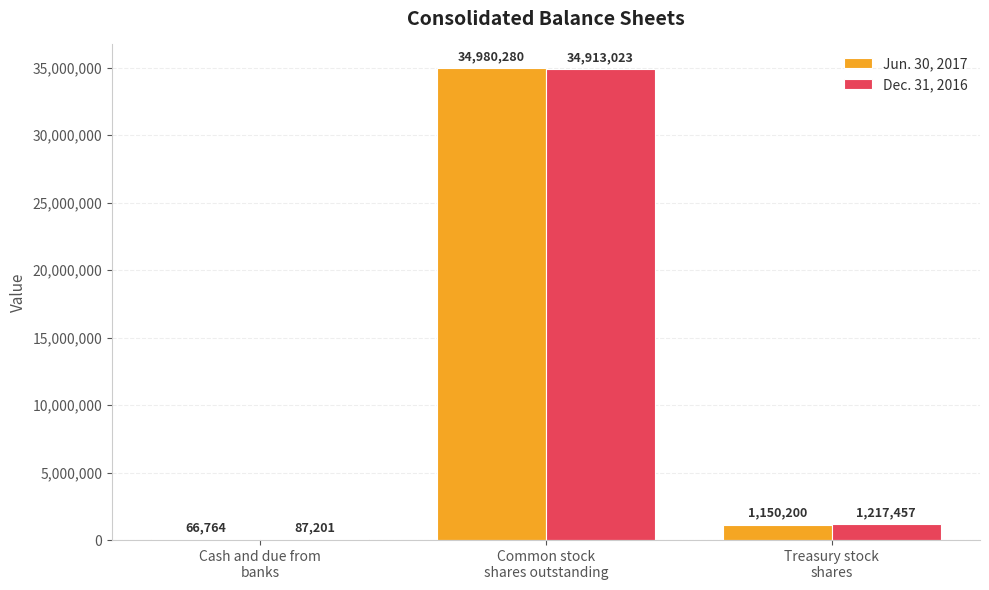

How many series are shown in this chart?

2